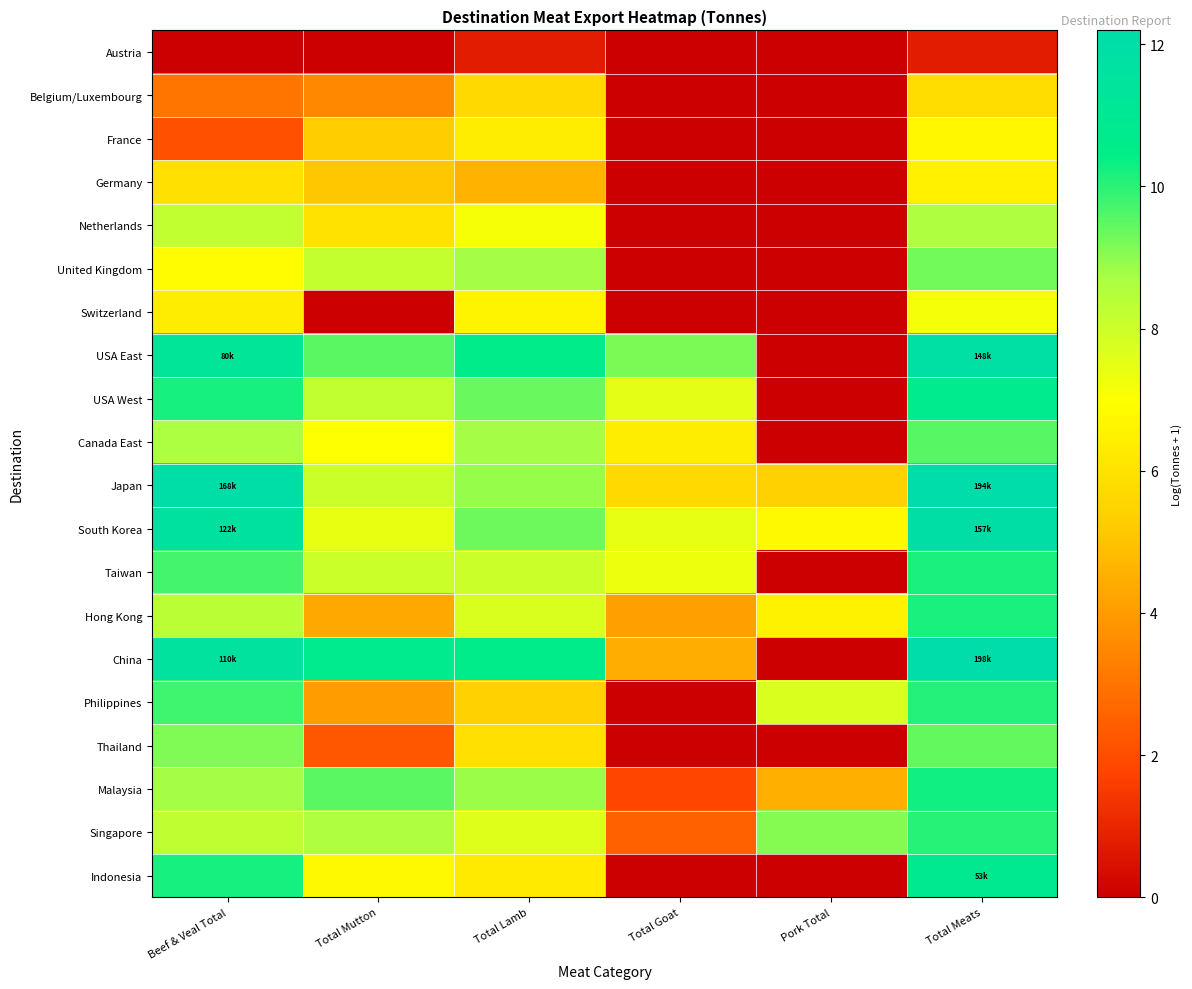

Reading left to right, list all the values displayed in this chart.

Austria: Beef & Veal Total=0.0	Total Mutton=0.0	Total Lamb=0.8	Total Goat=0.0	Pork Total=0.0	Total Meats=0.8
Belgium/Luxembourg: Beef & Veal Total=3.0	Total Mutton=3.5	Total Lamb=5.7	Total Goat=0.0	Pork Total=0.0	Total Meats=5.8
France: Beef & Veal Total=2.1	Total Mutton=5.3	Total Lamb=6.3	Total Goat=0.0	Pork Total=0.0	Total Meats=6.7
Germany: Beef & Veal Total=5.9	Total Mutton=5.1	Total Lamb=4.6	Total Goat=0.0	Pork Total=0.0	Total Meats=6.5
Netherlands: Beef & Veal Total=8.2	Total Mutton=6.0	Total Lamb=7.1	Total Goat=0.0	Pork Total=0.0	Total Meats=8.6
United Kingdom: Beef & Veal Total=6.8	Total Mutton=8.2	Total Lamb=8.7	Total Goat=0.0	Pork Total=0.0	Total Meats=9.3
Switzerland: Beef & Veal Total=6.4	Total Mutton=0.0	Total Lamb=6.6	Total Goat=0.0	Pork Total=0.0	Total Meats=7.2
USA East: Beef & Veal Total=11.3	Total Mutton=9.5	Total Lamb=10.6	Total Goat=9.2	Pork Total=0.0	Total Meats=11.9
USA West: Beef & Veal Total=10.2	Total Mutton=8.2	Total Lamb=9.4	Total Goat=7.5	Pork Total=0.0	Total Meats=10.7
Canada East: Beef & Veal Total=8.7	Total Mutton=7.0	Total Lamb=8.8	Total Goat=6.3	Pork Total=0.0	Total Meats=9.6
Japan: Beef & Veal Total=12.0	Total Mutton=8.0	Total Lamb=8.9	Total Goat=5.7	Pork Total=5.4	Total Meats=12.2
South Korea: Beef & Veal Total=11.7	Total Mutton=7.4	Total Lamb=9.3	Total Goat=7.5	Pork Total=6.8	Total Meats=12.0
Taiwan: Beef & Veal Total=9.8	Total Mutton=8.0	Total Lamb=8.0	Total Goat=7.3	Pork Total=0.0	Total Meats=10.2
Hong Kong: Beef & Veal Total=8.4	Total Mutton=4.3	Total Lamb=7.7	Total Goat=4.1	Pork Total=6.6	Total Meats=10.2
China: Beef & Veal Total=11.6	Total Mutton=10.7	Total Lamb=10.6	Total Goat=4.4	Pork Total=0.0	Total Meats=12.2
Philippines: Beef & Veal Total=9.8	Total Mutton=4.0	Total Lamb=5.4	Total Goat=0.0	Pork Total=7.7	Total Meats=10.1
Thailand: Beef & Veal Total=9.1	Total Mutton=2.3	Total Lamb=5.9	Total Goat=0.0	Pork Total=0.0	Total Meats=9.4
Malaysia: Beef & Veal Total=8.7	Total Mutton=9.5	Total Lamb=8.9	Total Goat=1.8	Pork Total=4.5	Total Meats=10.3
Singapore: Beef & Veal Total=8.3	Total Mutton=8.6	Total Lamb=7.7	Total Goat=2.5	Pork Total=9.1	Total Meats=10.0
Indonesia: Beef & Veal Total=10.2	Total Mutton=6.8	Total Lamb=6.3	Total Goat=0.0	Pork Total=0.0	Total Meats=10.9